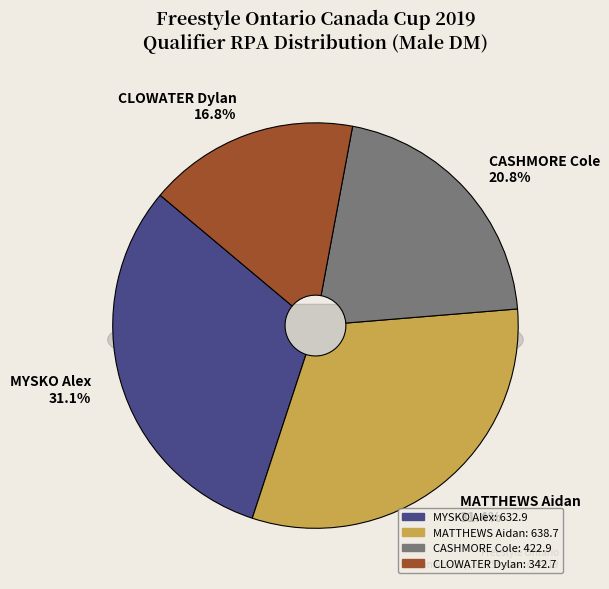

What is the smallest slice in the pie chart?

CLOWATER Dylan